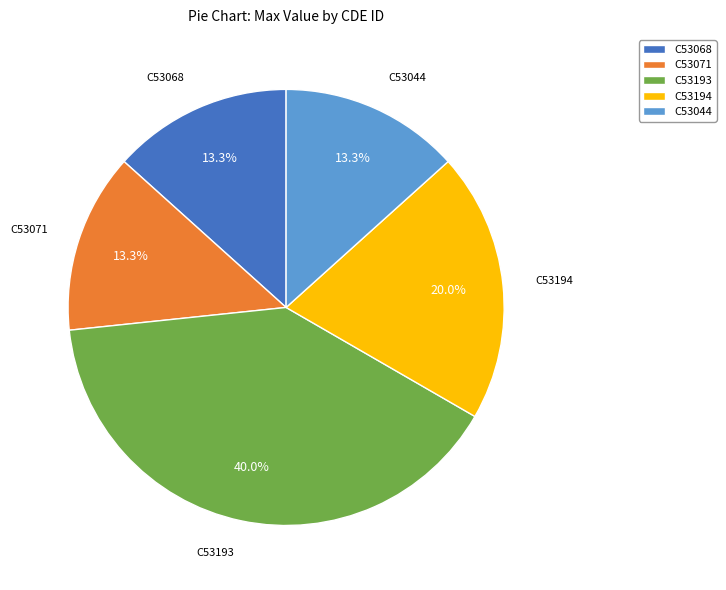

Is there a majority slice in this chart?

No